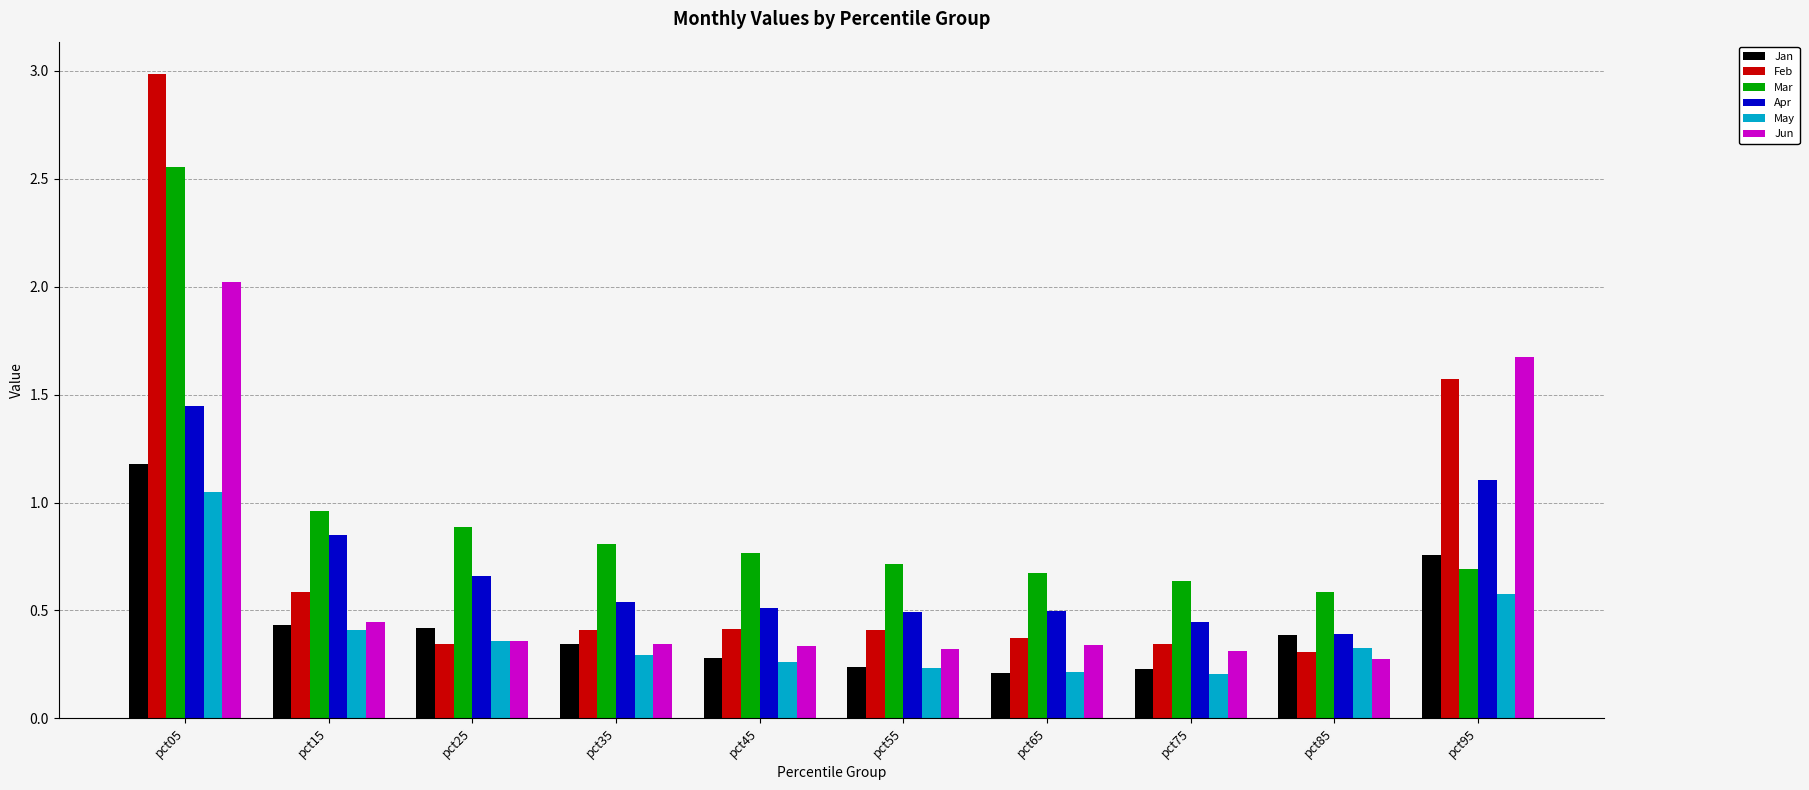

Which category has the highest value across all series?

pct05